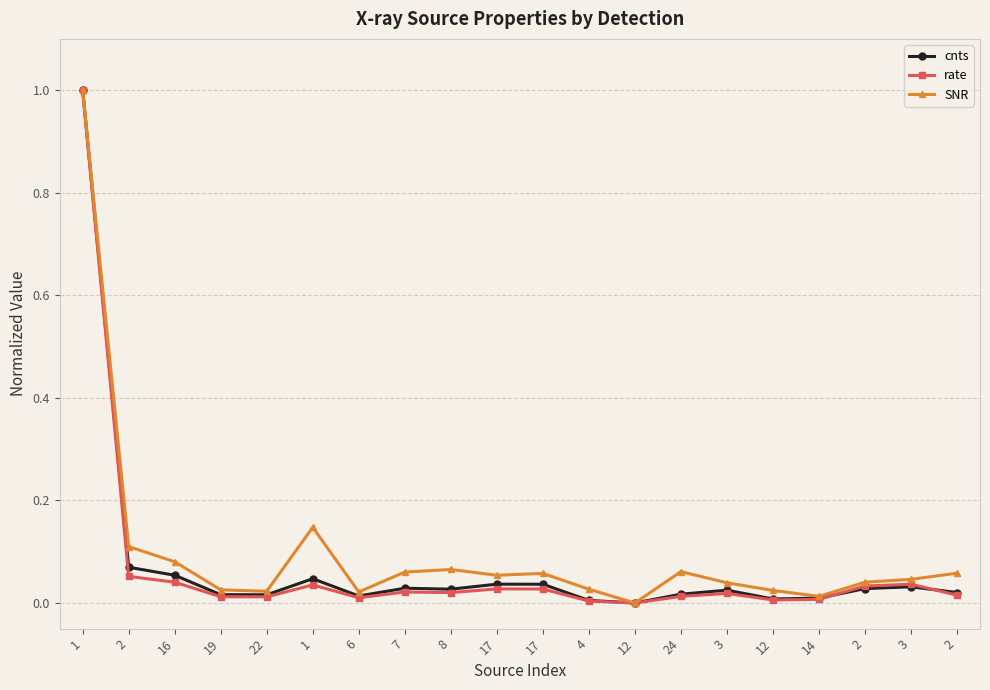

Rank the categories by cnts value from highest to lowest.

1, 2, 16, 1, 17, 17, 3, 7, 2, 8, 3, 2, 24, 19, 22, 6, 14, 12, 4, 12